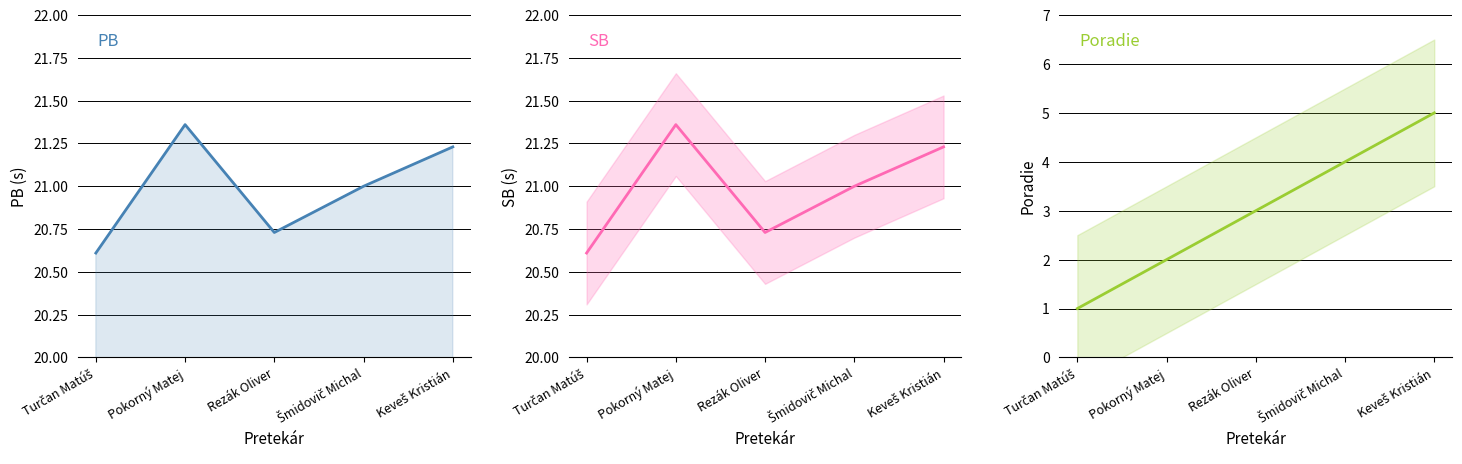

True or false: Poradie has a value of 2.0 at Pokorný Matej.

True